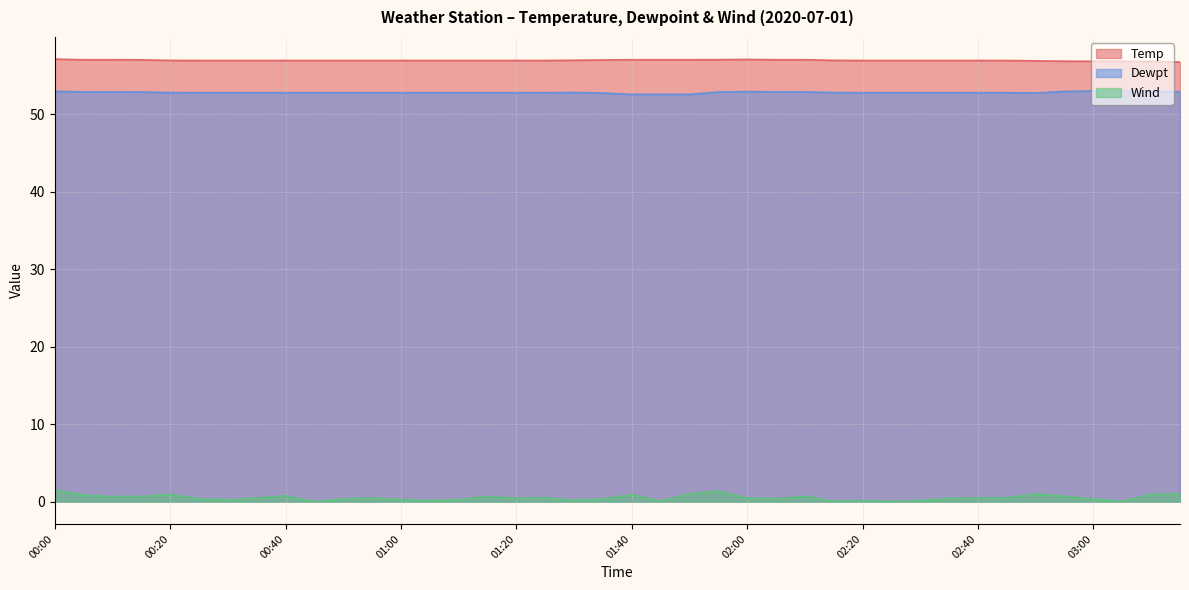

How many lines are shown in the chart?

3